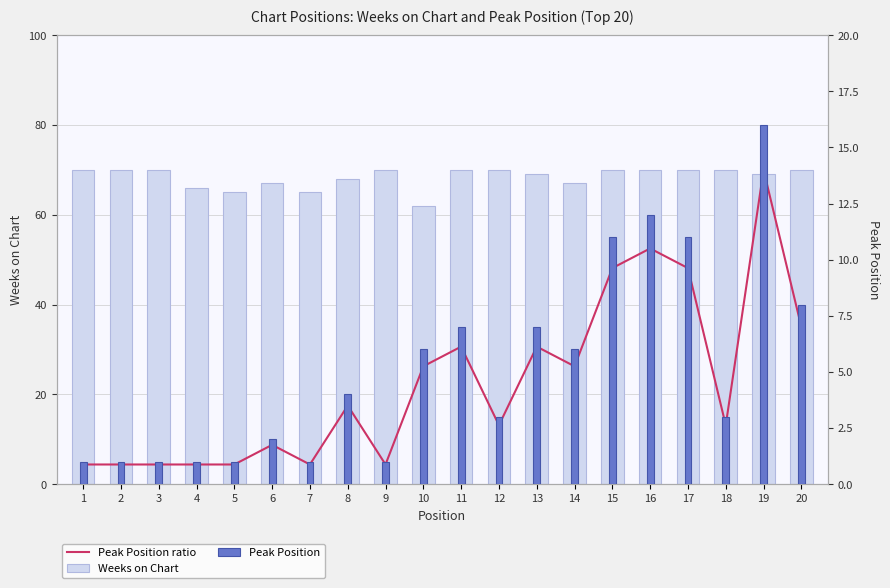

Which series has the largest range (max minus min)?

Peak Position ratio